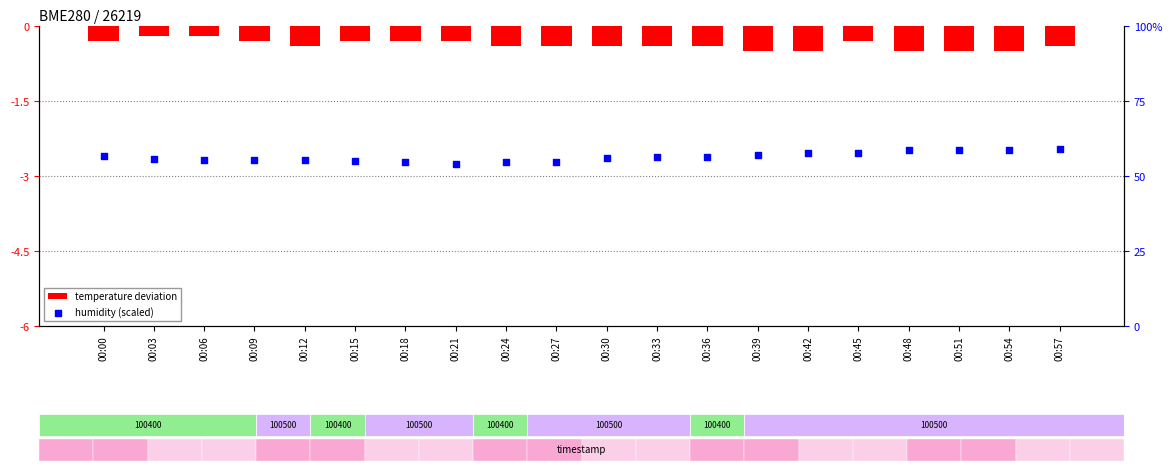

Which series has the widest spread of Y values?

humidity (scaled)